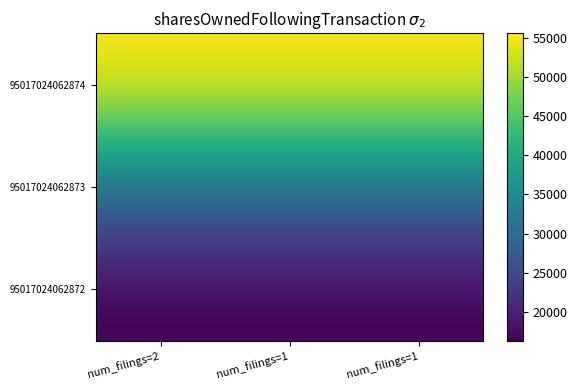

At how many categories does at least one series exceed 50123?

3